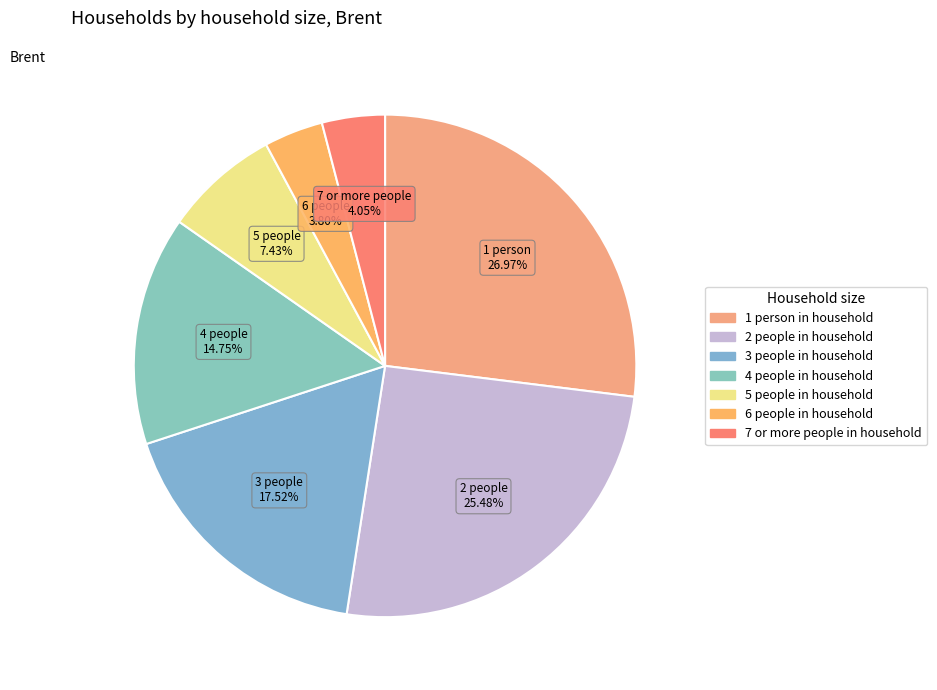

Is it true that 5 people in household is 1% of the pie?

False